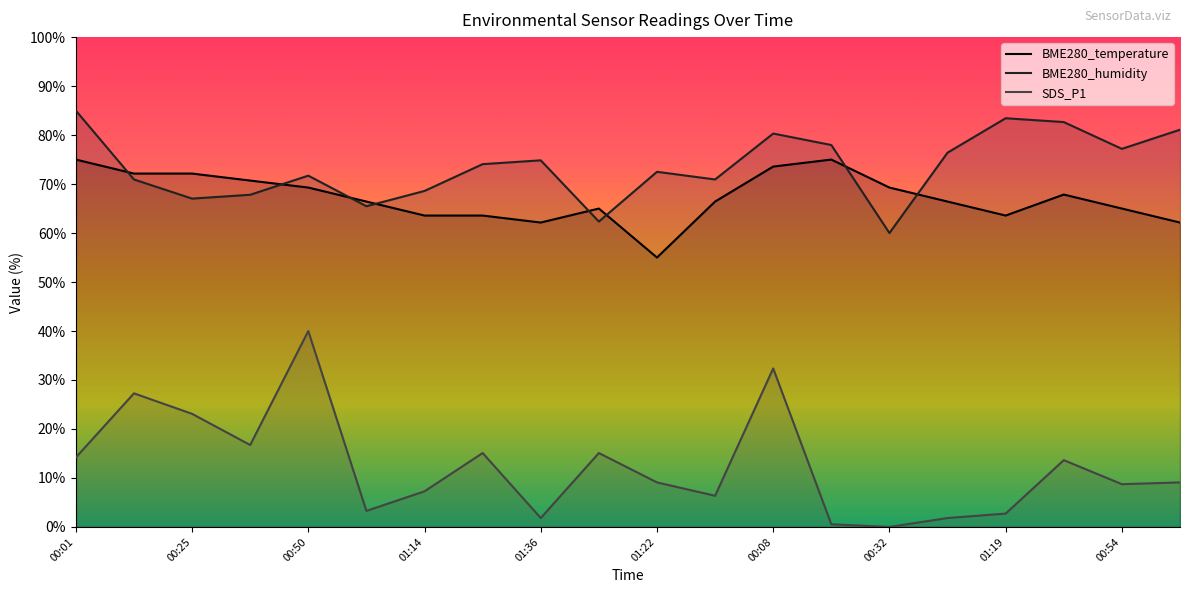

Rank the series at 00:32 from highest to lowest value.

BME280_temperature, BME280_humidity, SDS_P1